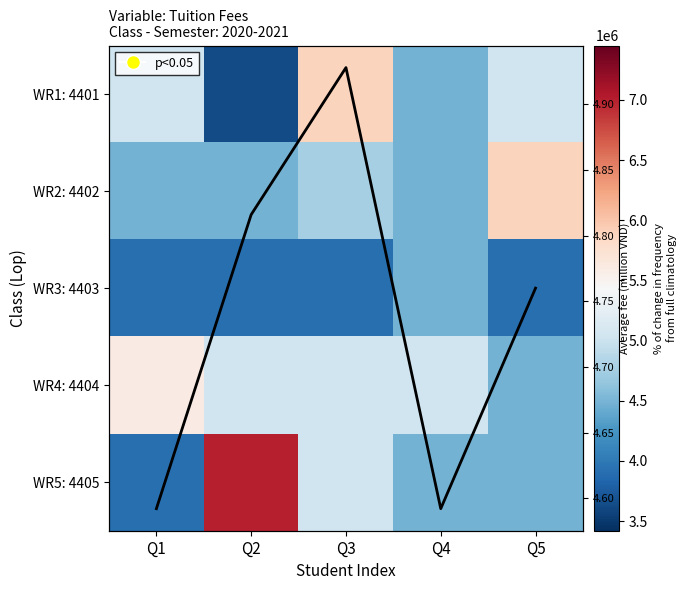

What is the difference between the maximum and minimum values in the WR3: 4403 series?

560000.0